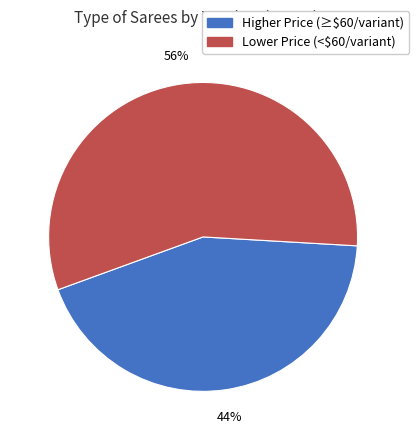

To the nearest percent, what is the average slice percentage?

50%